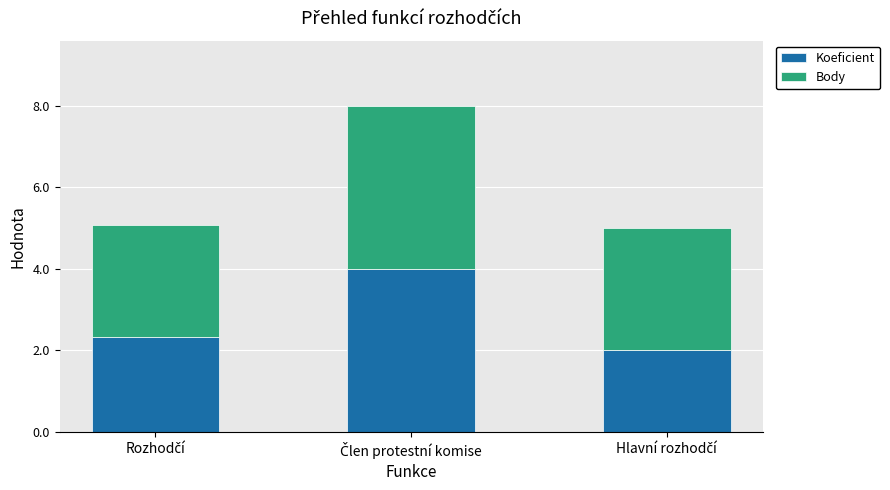

What is the maximum value for Koeficient?

4.0